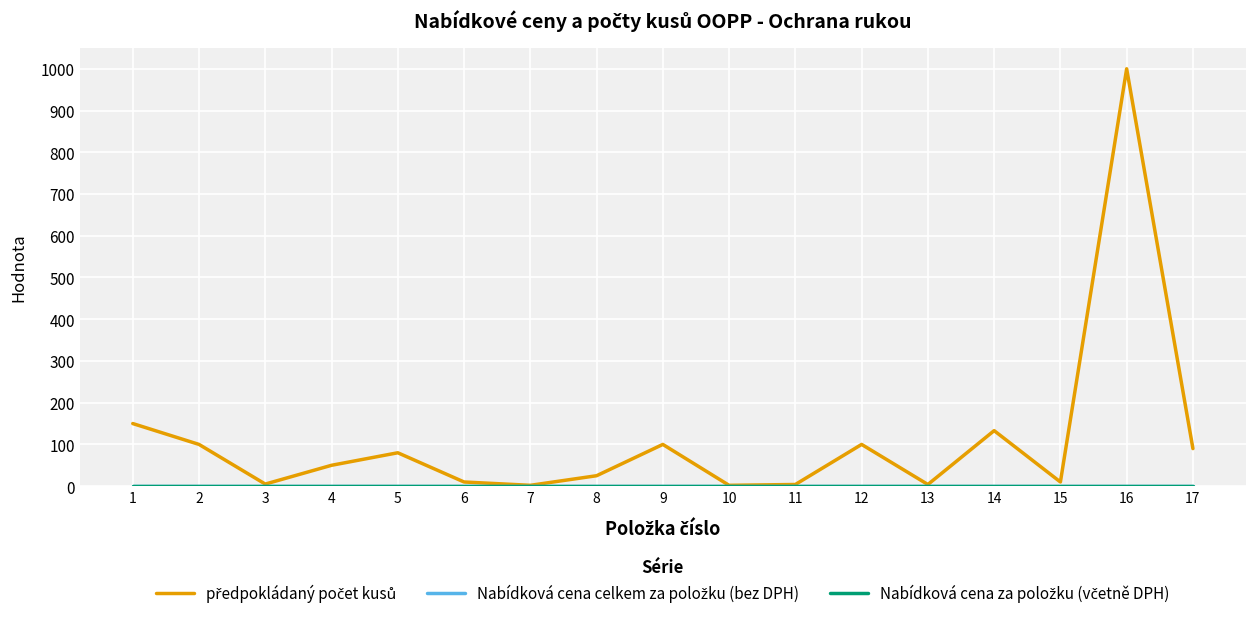

At which category is the sum across all series the highest?

16